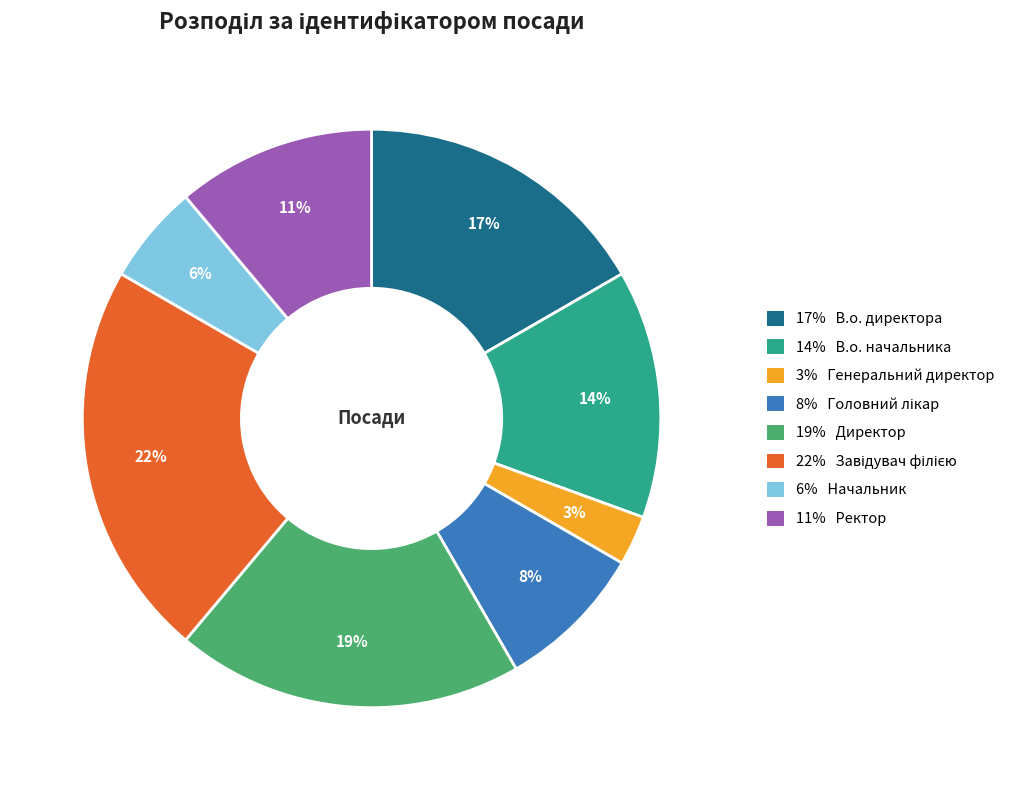

To the nearest percent, what is the average slice percentage?

12%